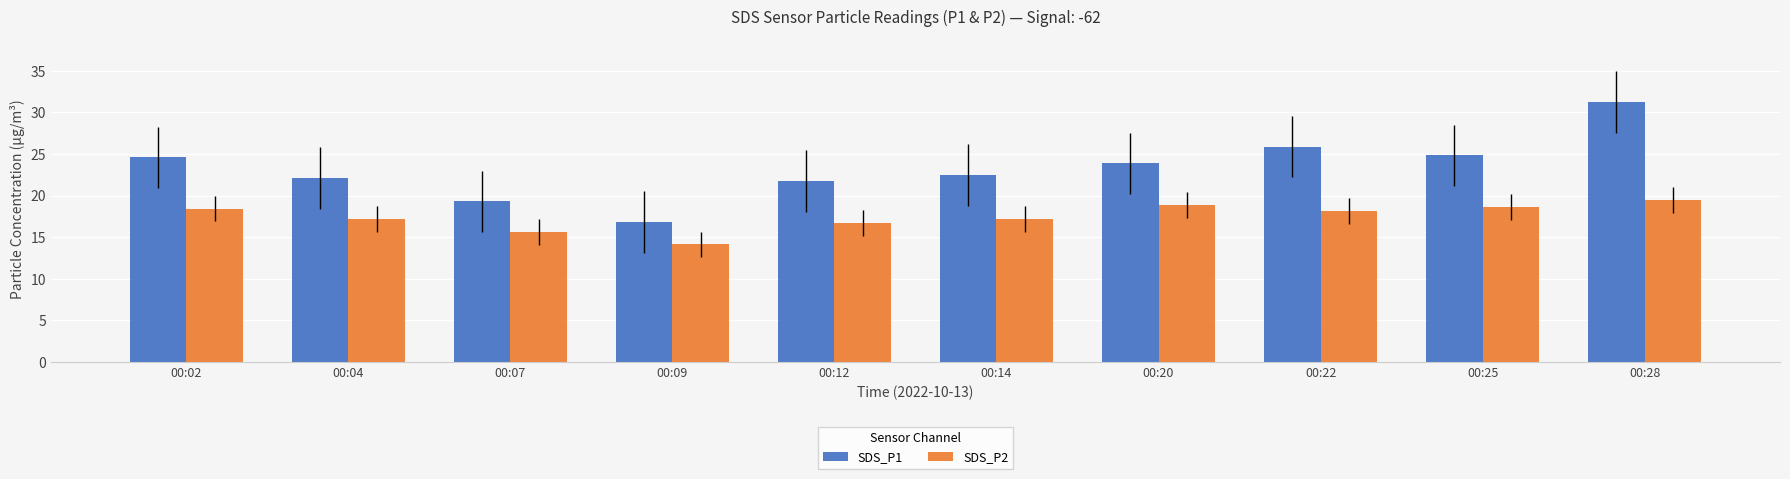

How many data points in SDS_P1 are less than 23?

5